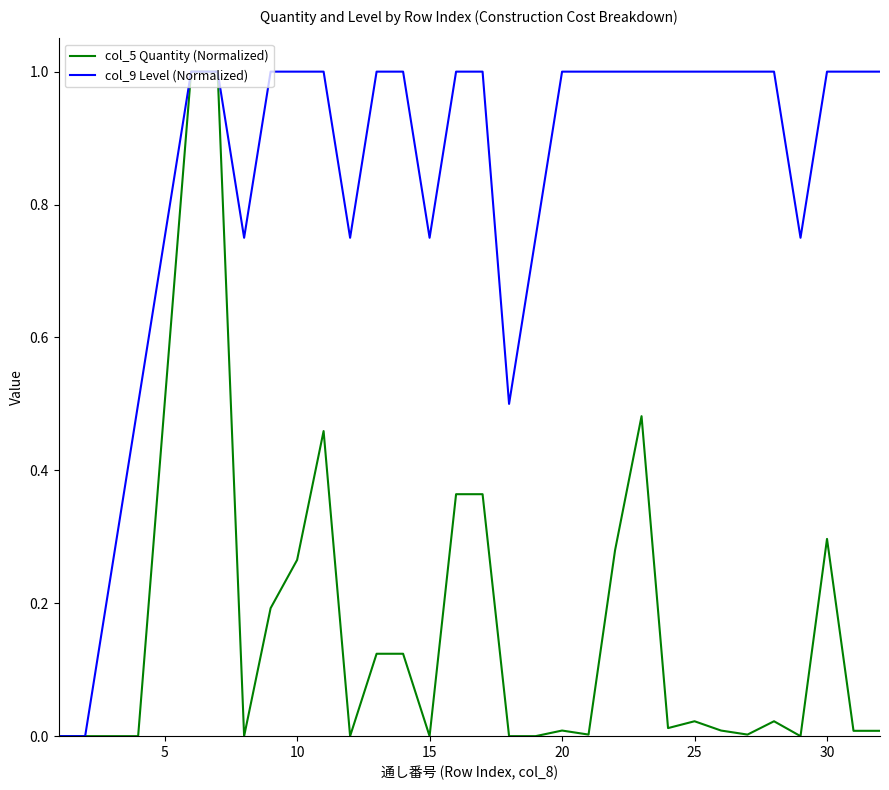

What is the difference between the second highest and second lowest values in the col_9 Level (Normalized) series?

1.0